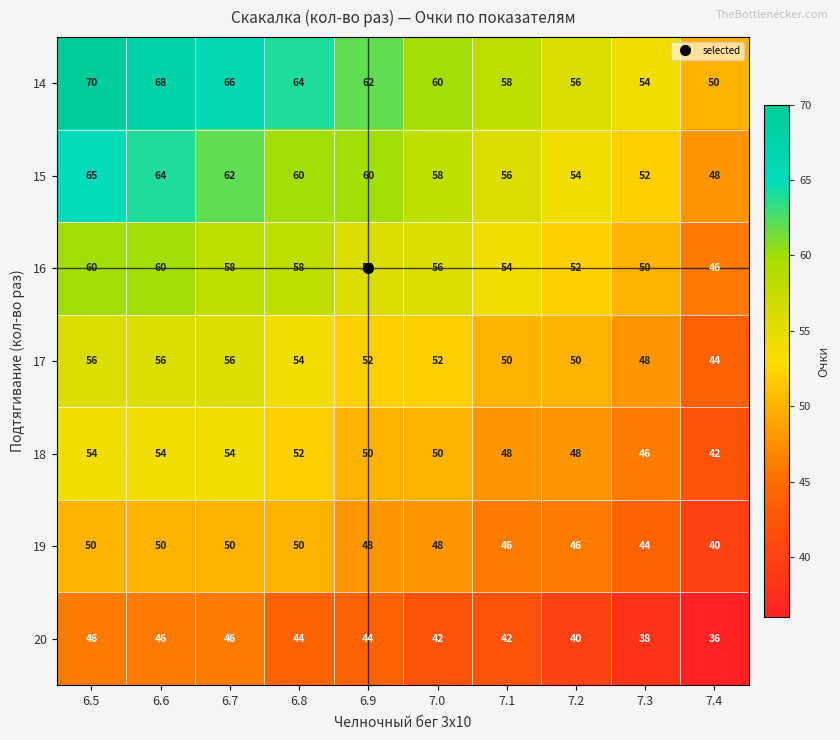

How many categories are shown in the chart?

10